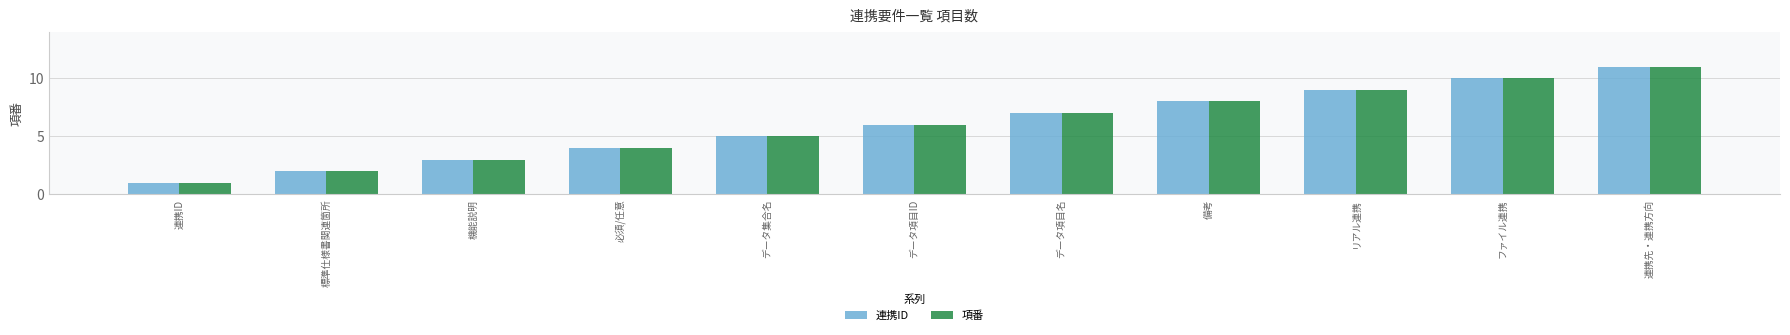

Reading left to right, list all the values displayed in this chart.

連携ID: 連携ID=1	標準仕様書関連箇所=2	機能説明=3	必須/任意=4	データ集合名=5	データ項目ID=6	データ項目名=7	備考=8	リアル連携=9	ファイル連携=10	連携先・連携方向=11
項番: 連携ID=1	標準仕様書関連箇所=2	機能説明=3	必須/任意=4	データ集合名=5	データ項目ID=6	データ項目名=7	備考=8	リアル連携=9	ファイル連携=10	連携先・連携方向=11